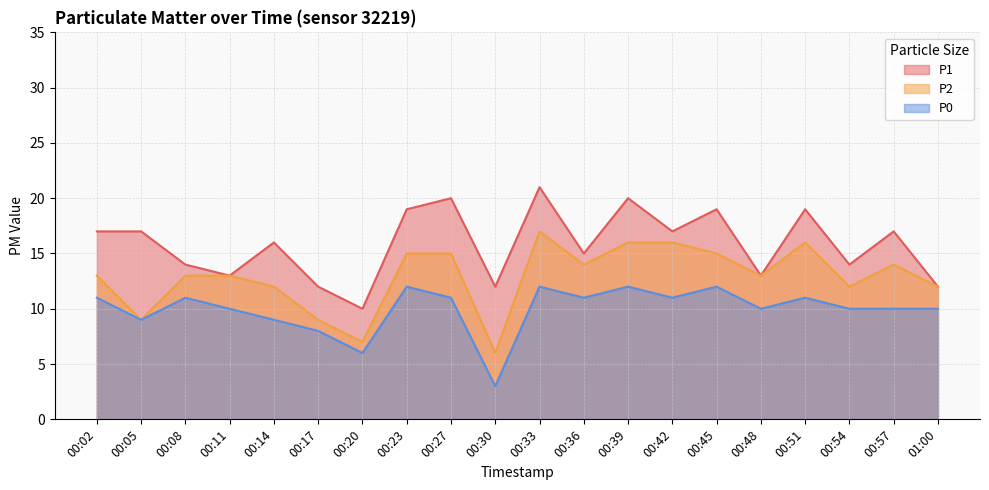

What position from the right is 00:17?

15